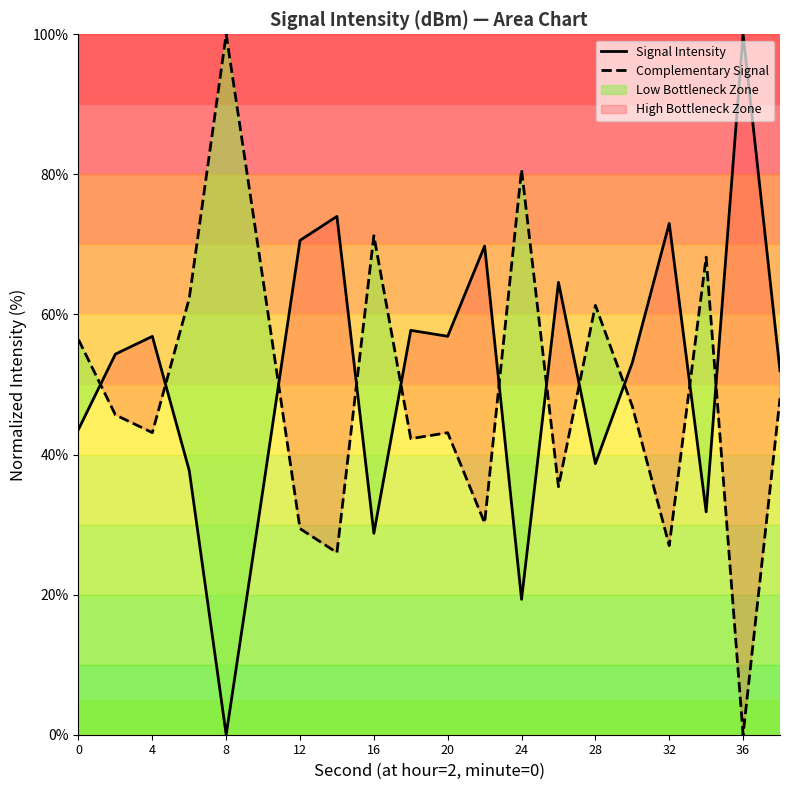

The Complementary Signal series shows 29.4 at 12. True or false?

True